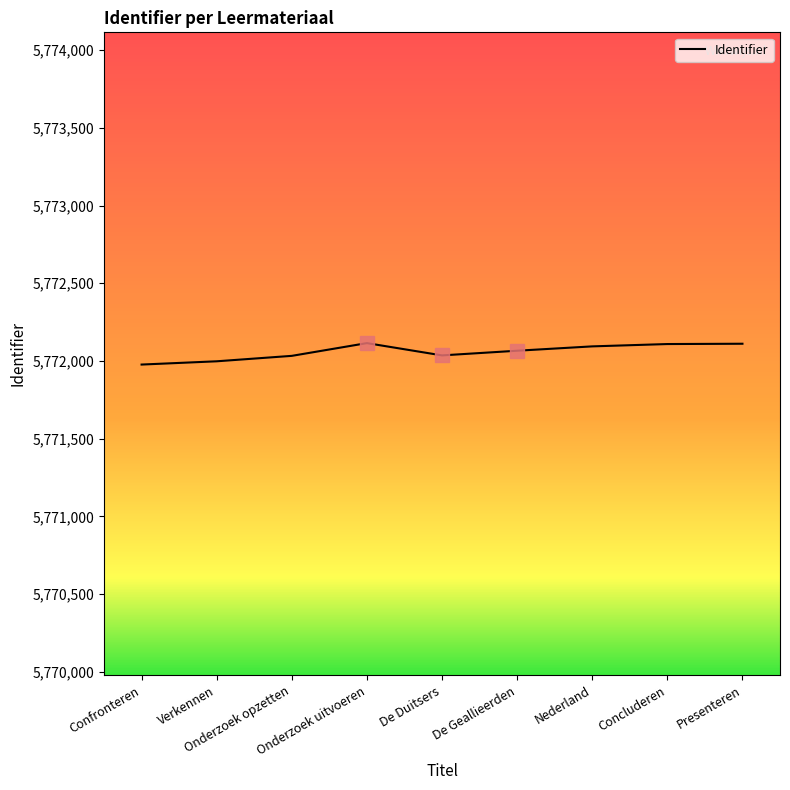

What is the average value?

5772060